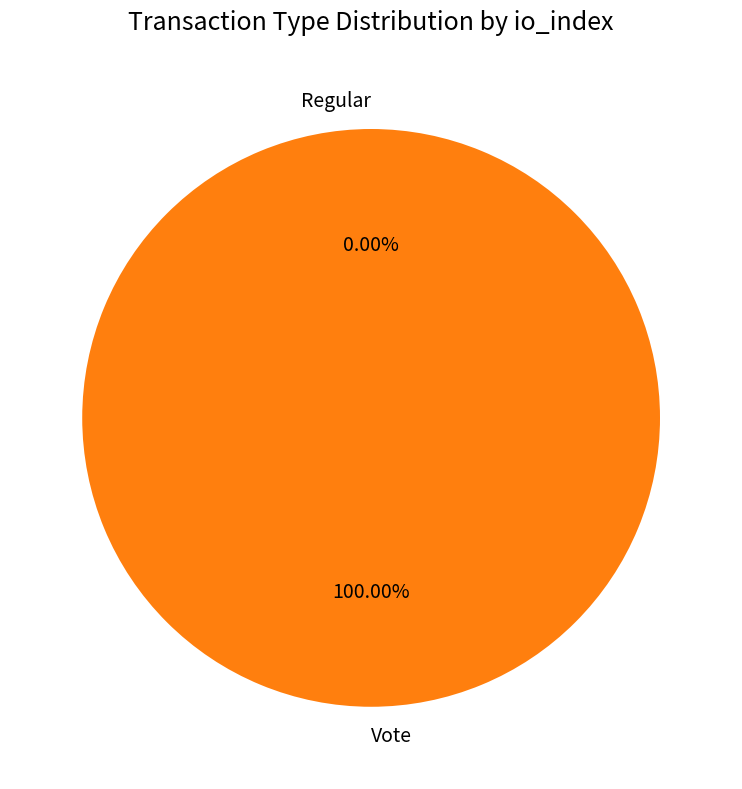

The Regular slice represents 14% of the pie. True or false?

False